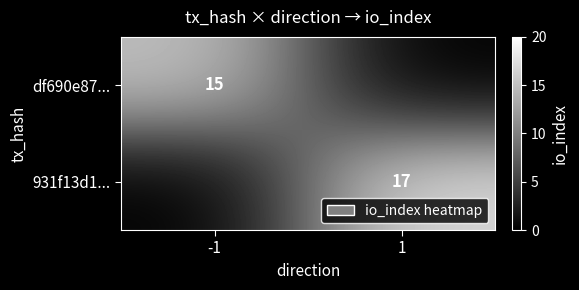

Is it true that df690e87... equals 9 at -1?

False